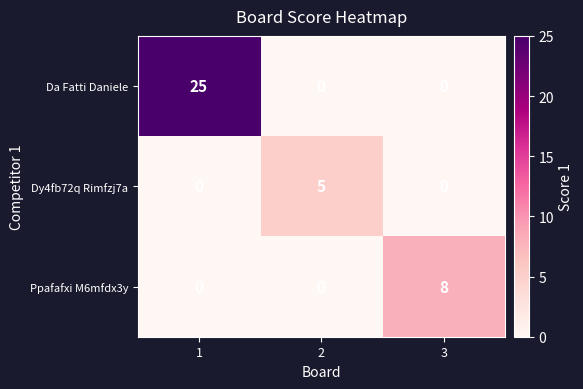

At which category is the sum across all series the highest?

1